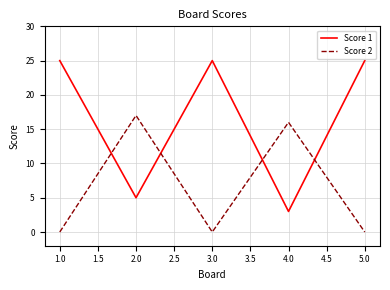

Does the chart display data point markers on the line(s)?

No